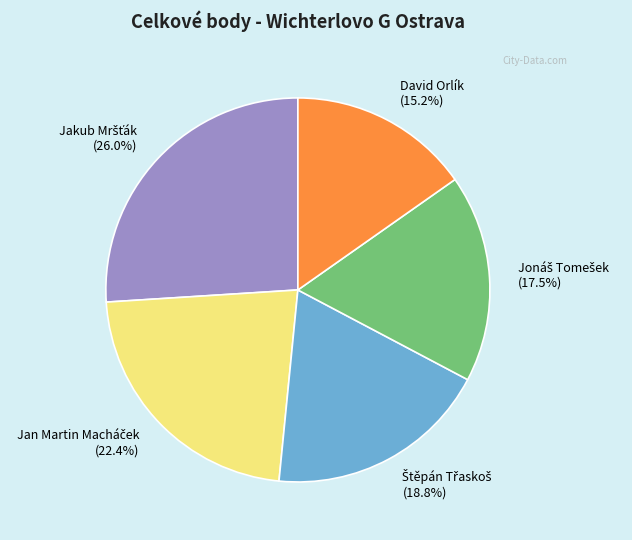

How many segments does this pie chart have?

5